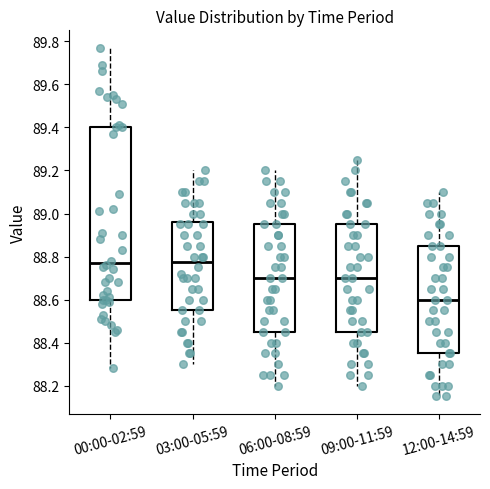

Reading left to right, read every box against the y-axis: the position of its median line, the range the box covers, and the ends of its whiskers. The values are not printed on the chart, so give them approximately, as read against the axis.

00:00-02:59: median 88.78, box 88.60 to 89.40, whiskers 88.28 to 89.78
03:00-05:59: median 88.78, box 88.56 to 88.96, whiskers 88.30 to 89.20
06:00-08:59: median 88.70, box 88.46 to 88.96, whiskers 88.20 to 89.20
09:00-11:59: median 88.70, box 88.46 to 88.96, whiskers 88.20 to 89.26
12:00-14:59: median 88.60, box 88.36 to 88.86, whiskers 88.16 to 89.10